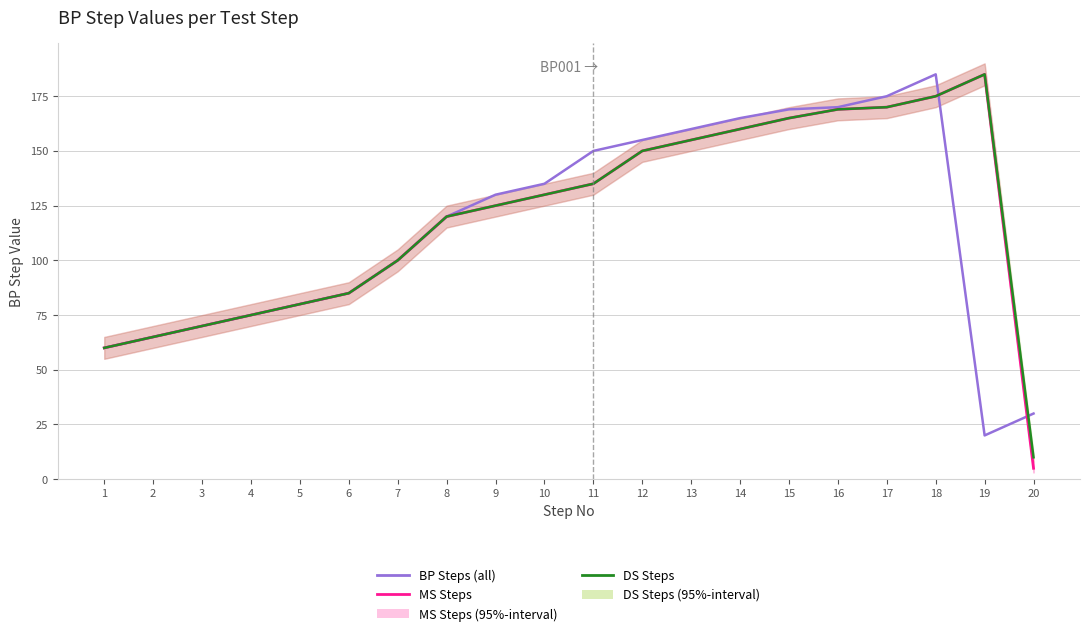

What is the lowest value of the MS Steps series?

5